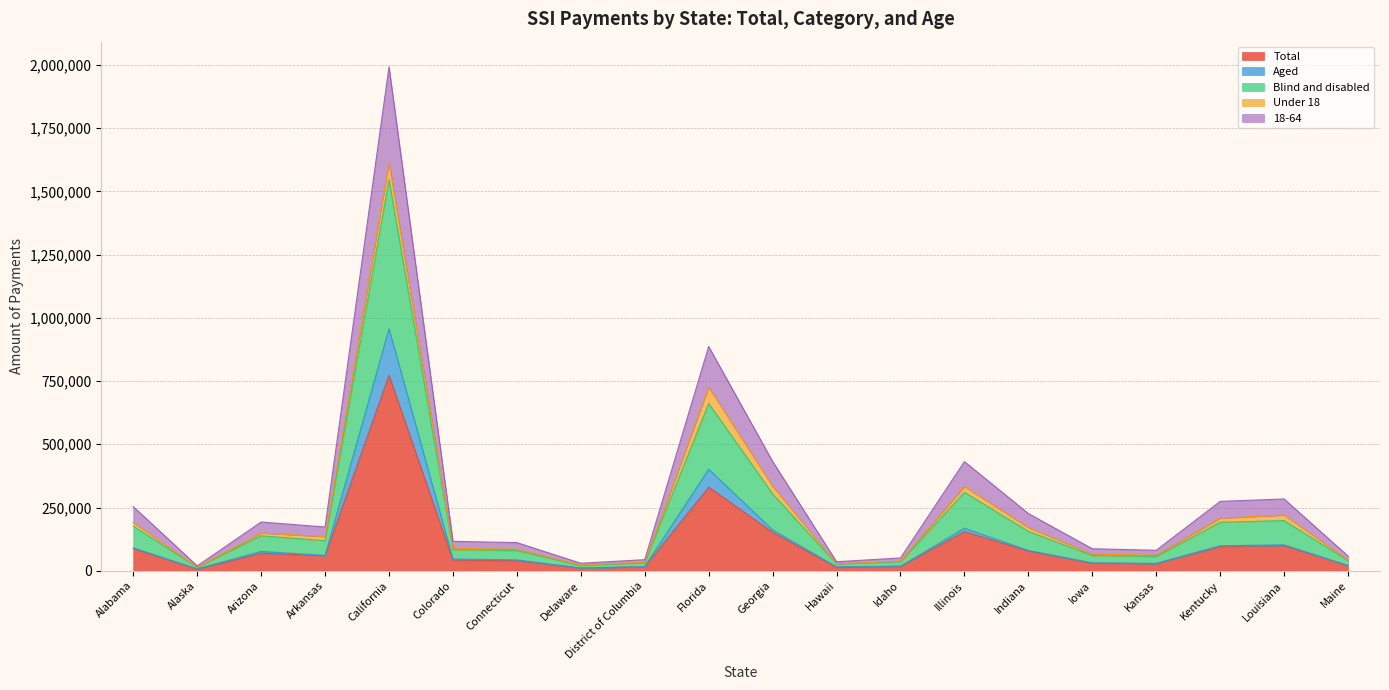

Does the chart have visible grid lines?

Yes